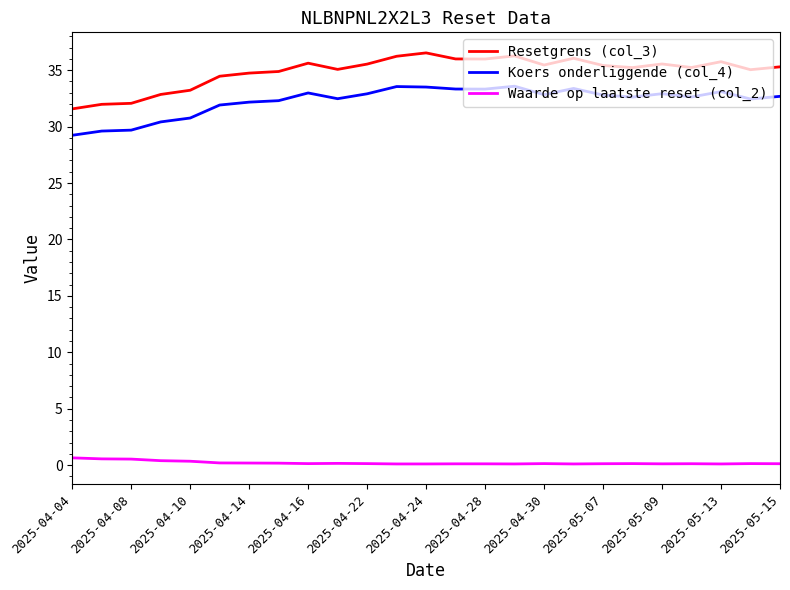

True or false: Resetgrens (col_3) and Waarde op laatste reset (col_2) cross at least once.

False